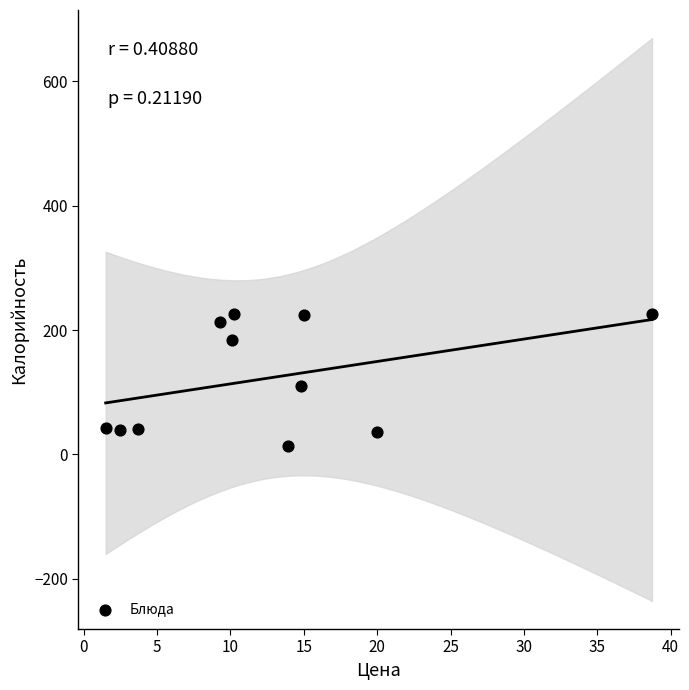

What is the range of X values (max minus min)?

37.2